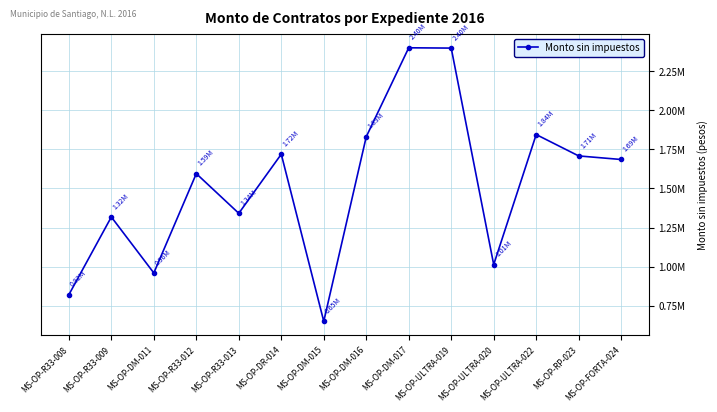

What is the sum of all values?

21278834.9